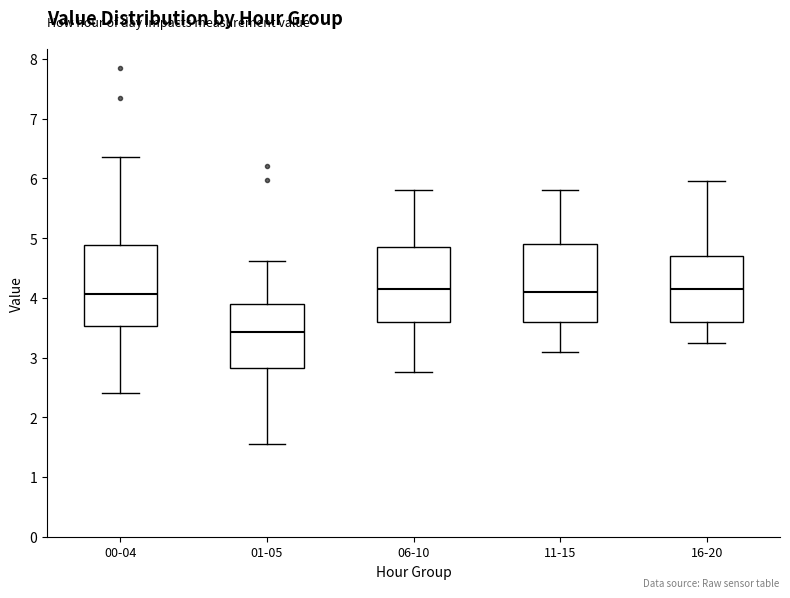

Reading left to right, read every box against the y-axis: the position of its median line, the range the box covers, and the ends of its whiskers. The values are not printed on the chart, so give them approximately, as read against the axis.

00-04: median 4.1, box 3.5 to 4.9, whiskers 2.4 to 6.4
01-05: median 3.4, box 2.8 to 3.9, whiskers 1.6 to 4.6
06-10: median 4.2, box 3.6 to 4.9, whiskers 2.8 to 5.8
11-15: median 4.1, box 3.6 to 4.9, whiskers 3.1 to 5.8
16-20: median 4.2, box 3.6 to 4.7, whiskers 3.3 to 6.0